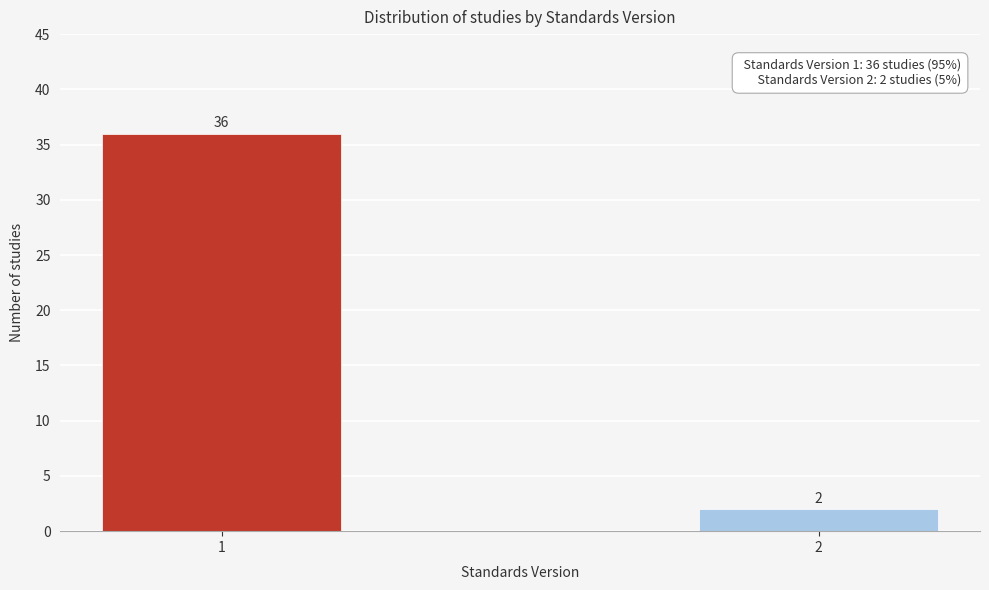

Reading right to left, what are all the values shown in this chart?

2=2	1=36